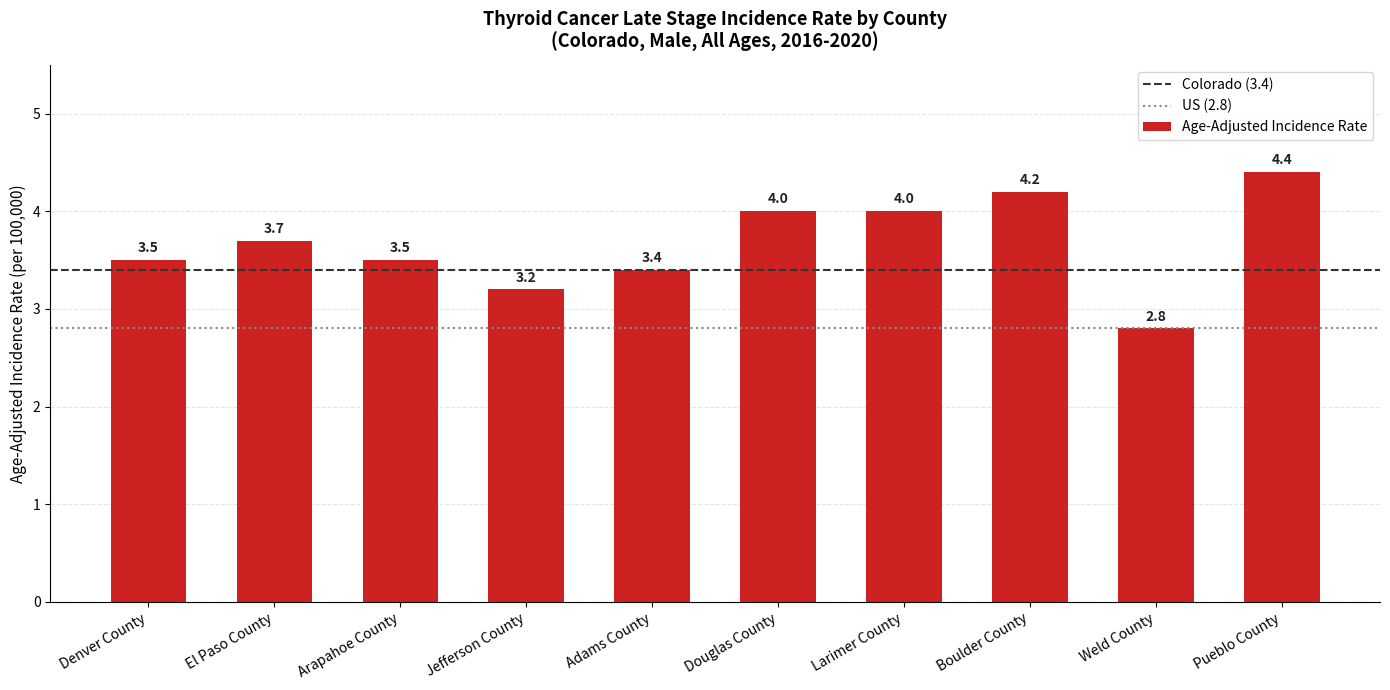

Which has a higher value, El Paso County or Douglas County?

Douglas County